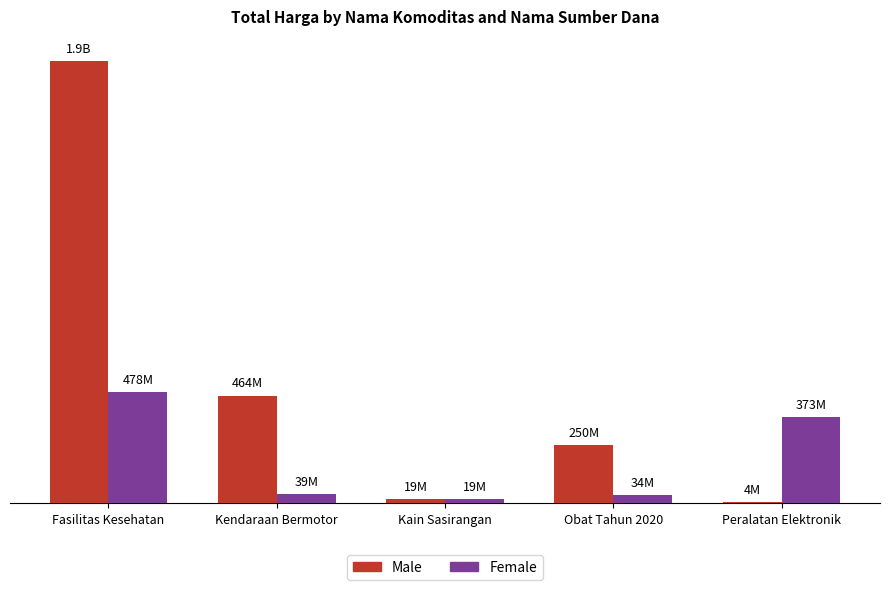

Does the chart contain stacked bars?

No